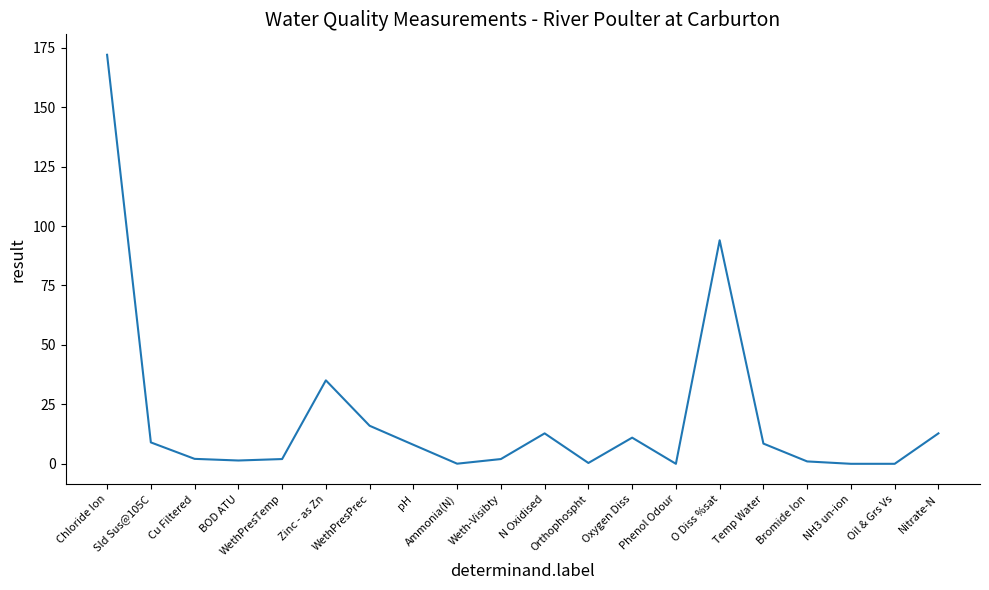

What is the ratio of the value at WethPresTemp to the value at WethPresPrec?

0.1